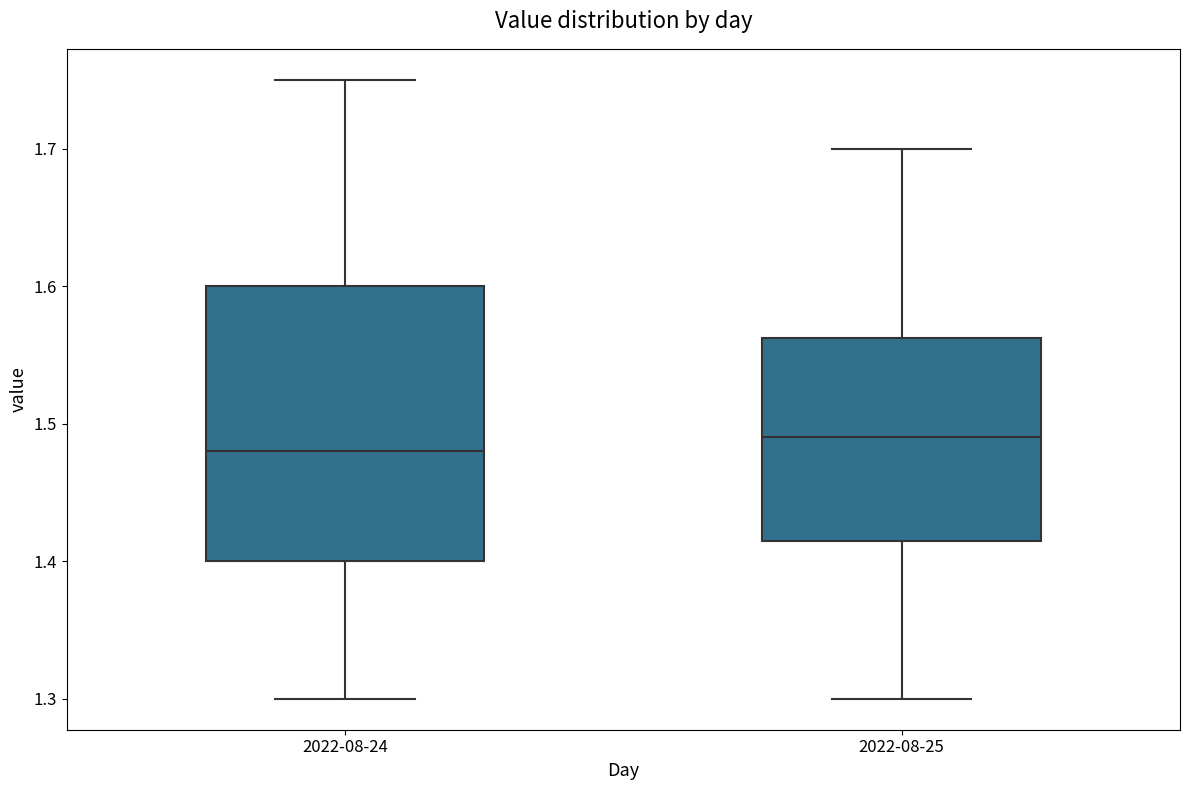

Reading left to right, read every box against the y-axis: the position of its median line, the range the box covers, and the ends of its whiskers. The values are not printed on the chart, so give them approximately, as read against the axis.

2022-08-24: median 1.48, box 1.40 to 1.60, whiskers 1.30 to 1.75
2022-08-25: median 1.49, box 1.42 to 1.56, whiskers 1.30 to 1.70